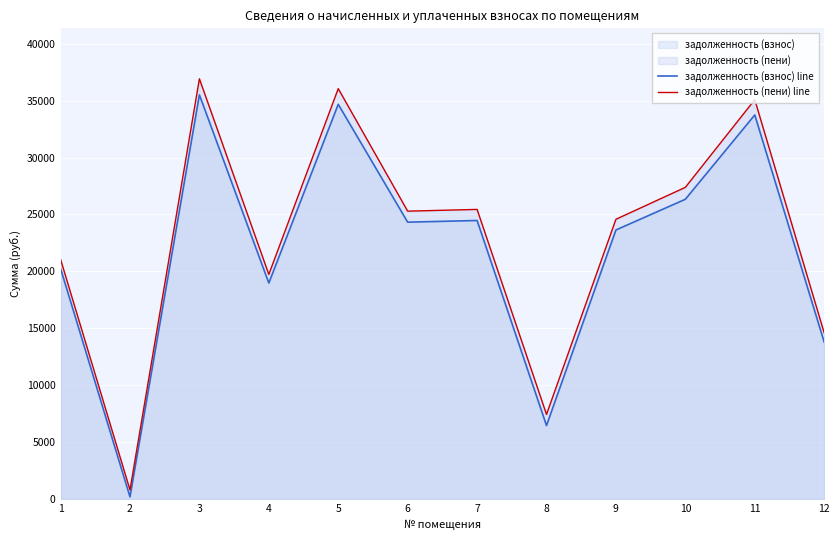

How many data points in задолженность (взнос) line are above 24322?

6